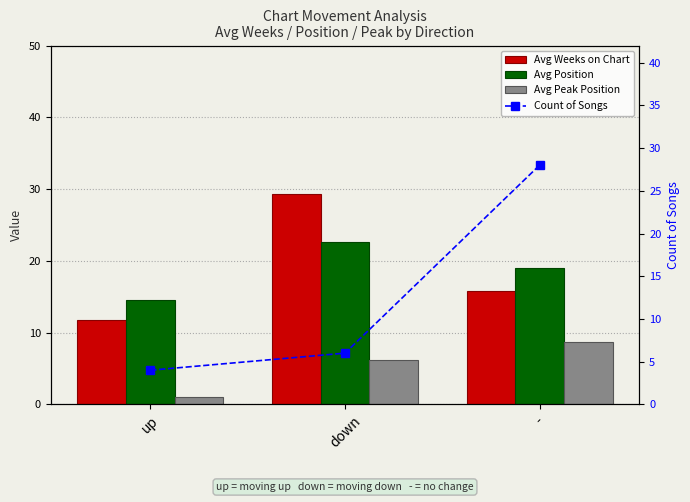

At which label is Avg Peak Position closest to 4?

down